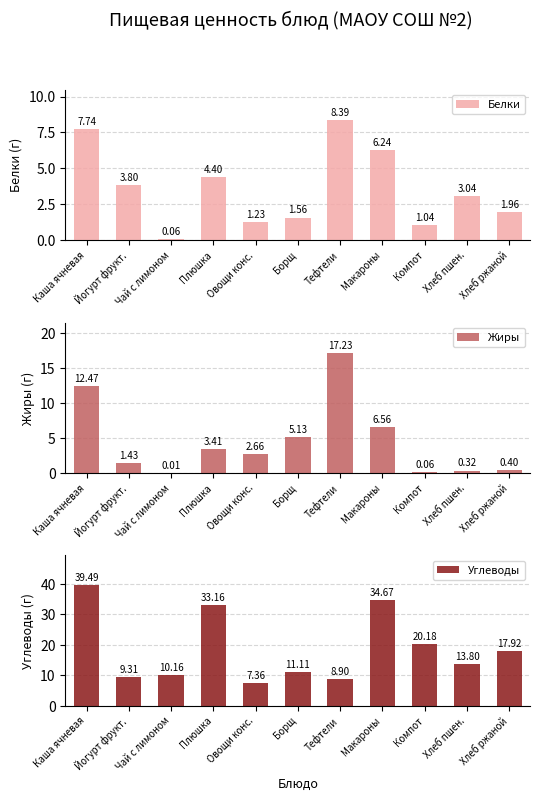

Where is Углеводы nearest to the value 23?

Компот